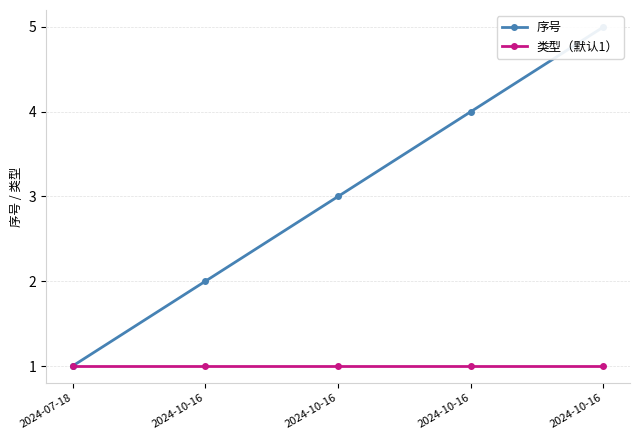

How many lines are shown in the chart?

2